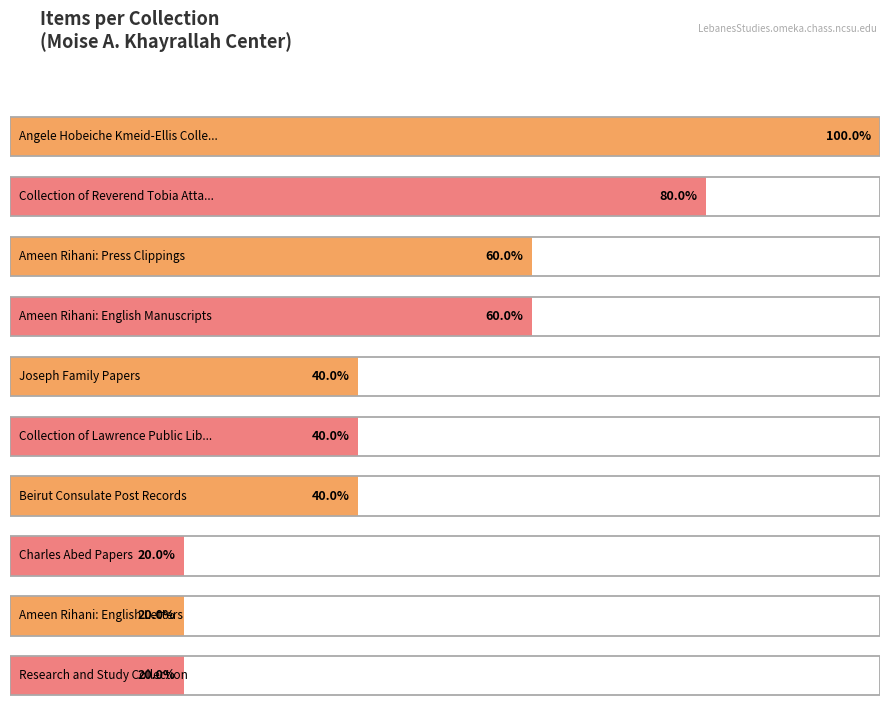

Approximately how many times larger is the value at Ameen Rihani: English Manuscripts compared to Charles Abed Papers?

3.0